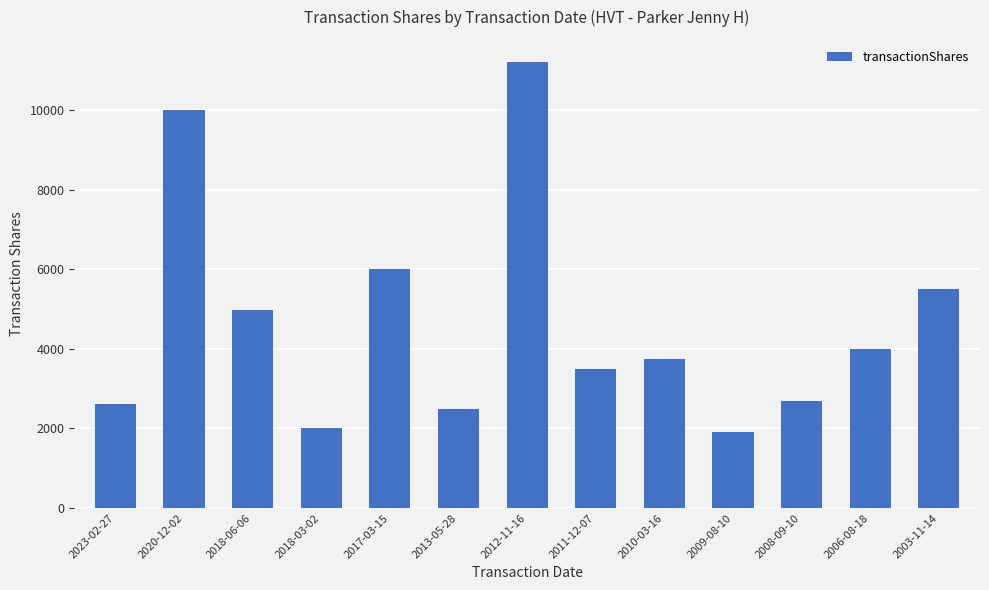

True or false: the data shows 5376 at 2011-12-07.

False